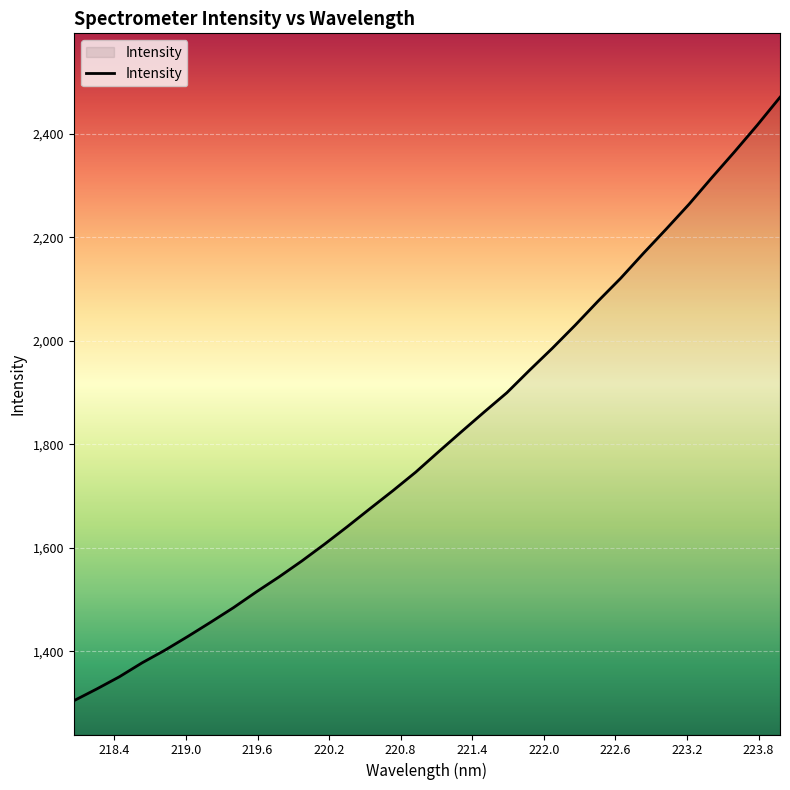

Count the number of values greater than 1785.

16